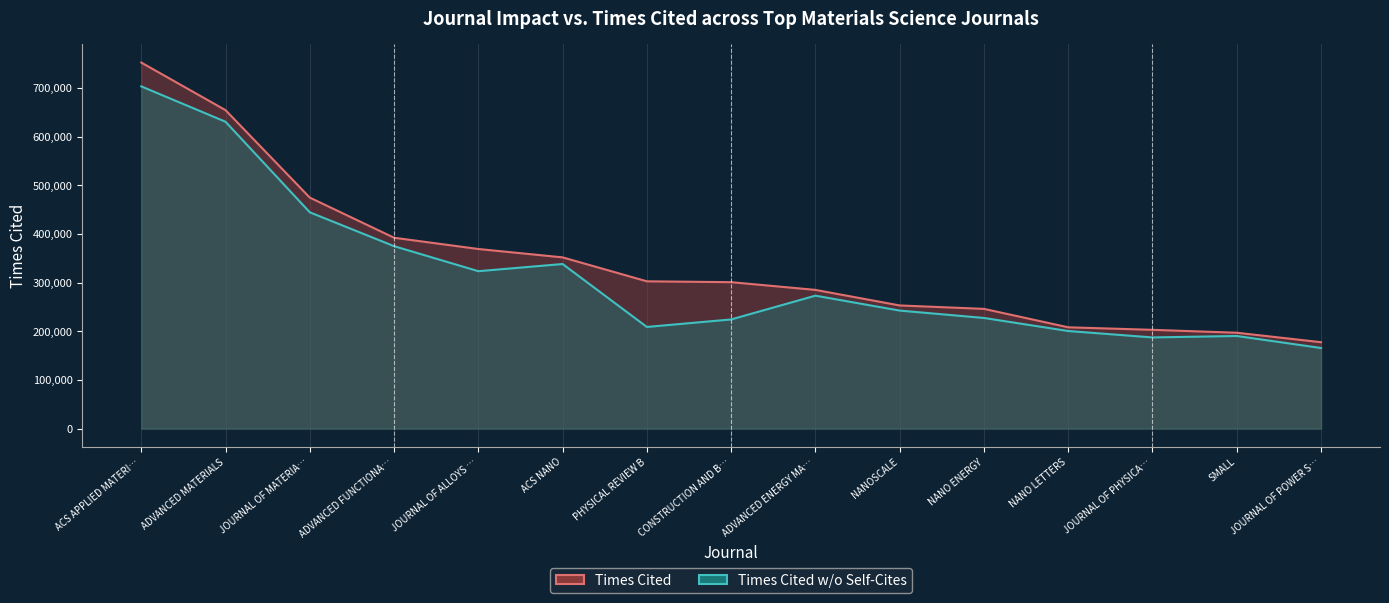

What is the difference between the maximum and minimum values in the Times Cited w/o Self-Cites (line) series?

537698